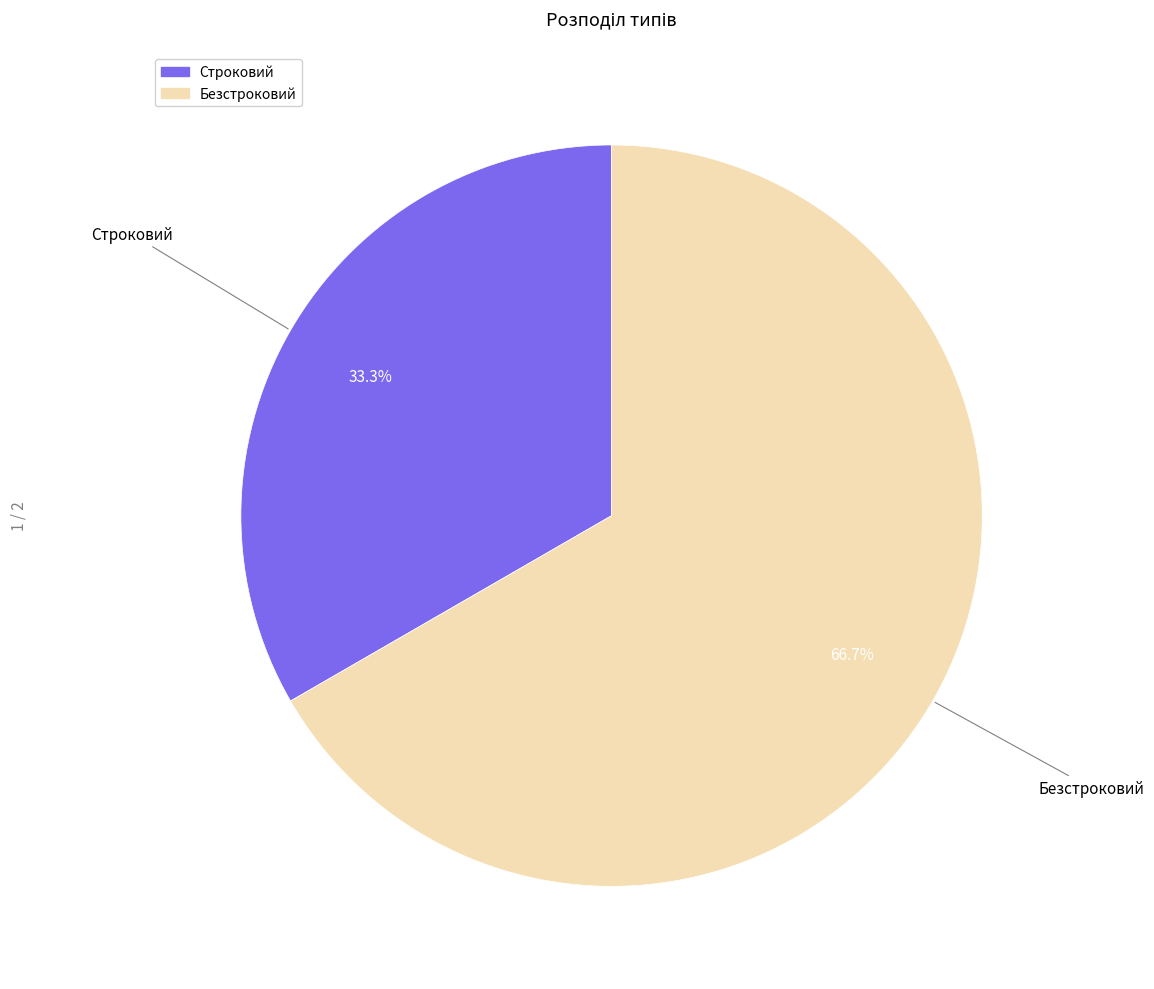

Rank the categories by value from lowest to highest.

Строковий, Безстроковий